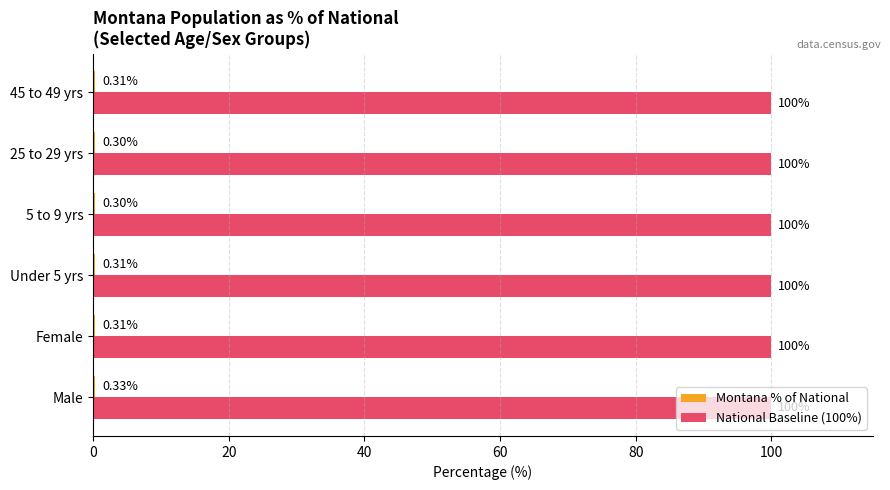

Which series has the largest total across all categories?

National Baseline (100%)